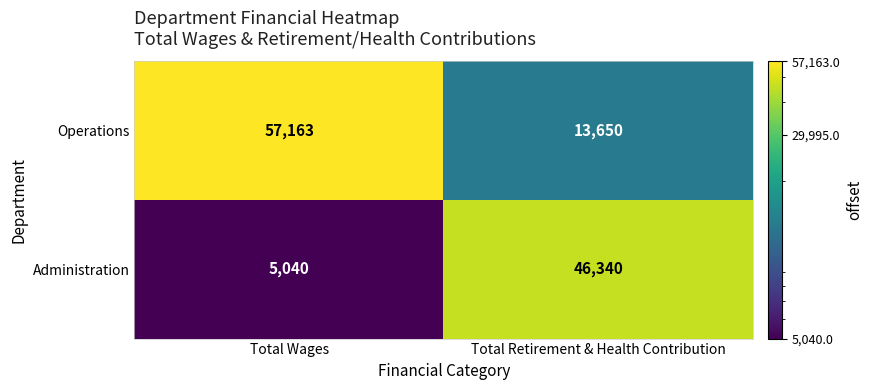

How many distinct data groups are displayed?

2